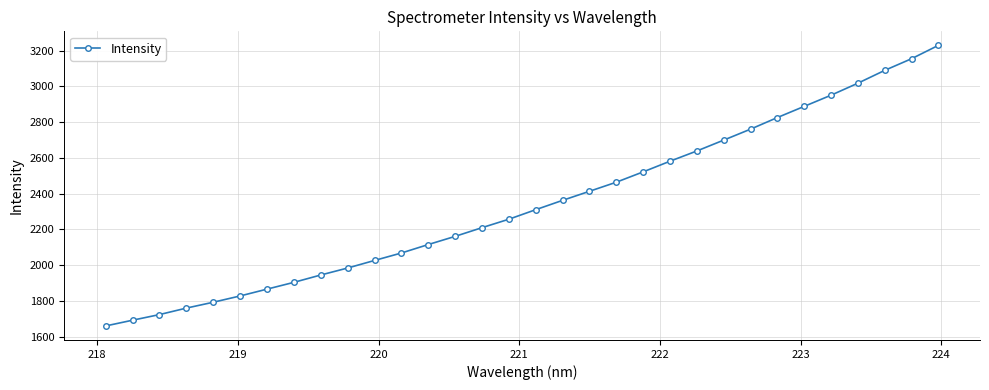

What is the smallest value displayed?

1660.8